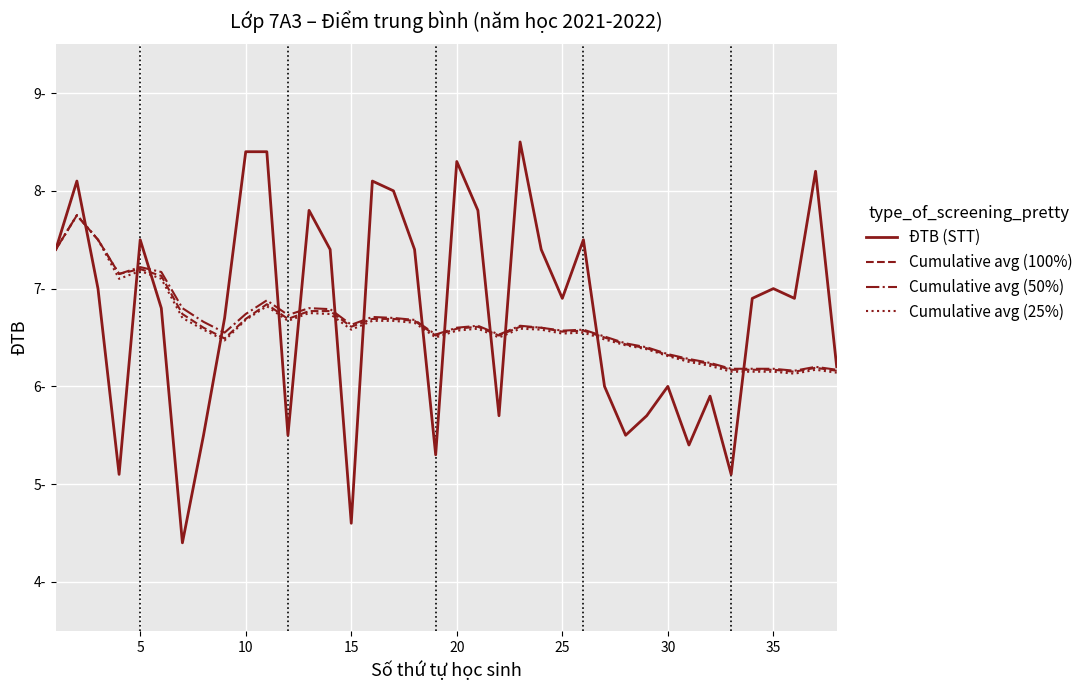

True or false: Cumulative avg (50%) and Cumulative avg (100%) cross at least once.

False